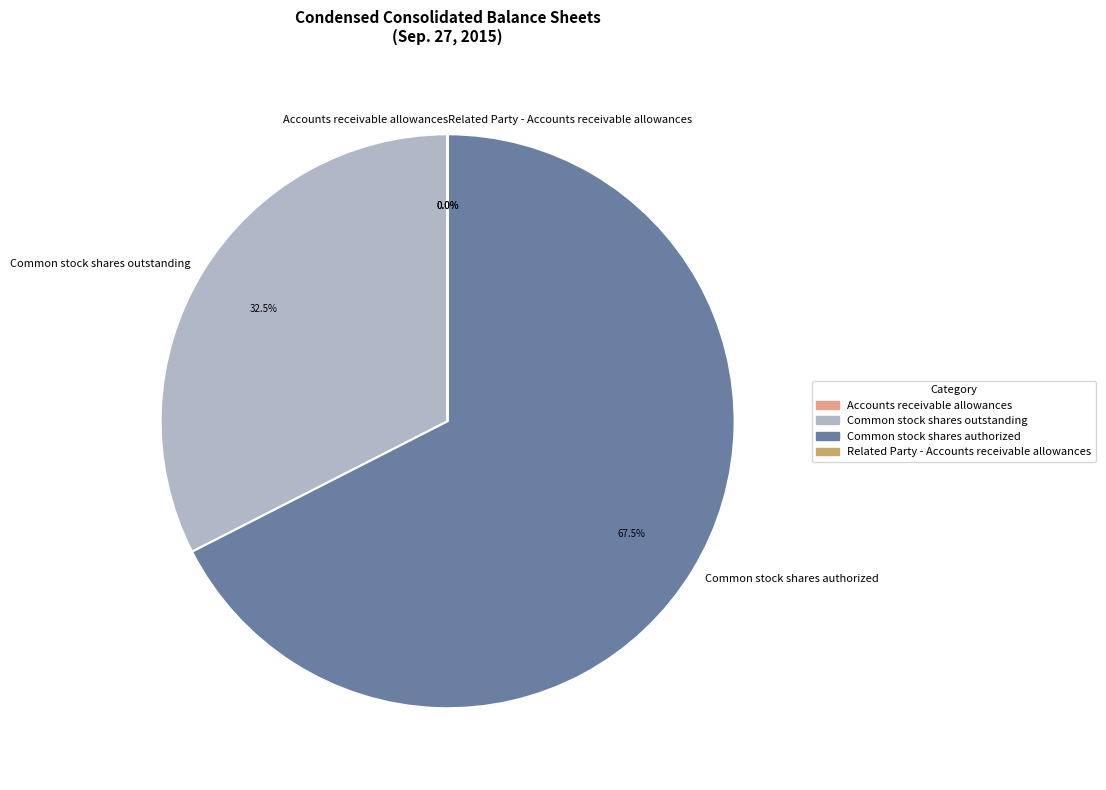

What is the ratio of the value at Common stock shares outstanding to the value at Common stock shares authorized?

0.5